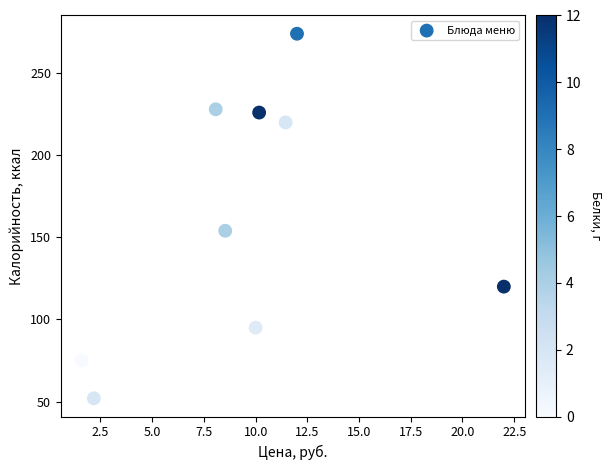

What Y value in the scatter plot is closest to 163?

154